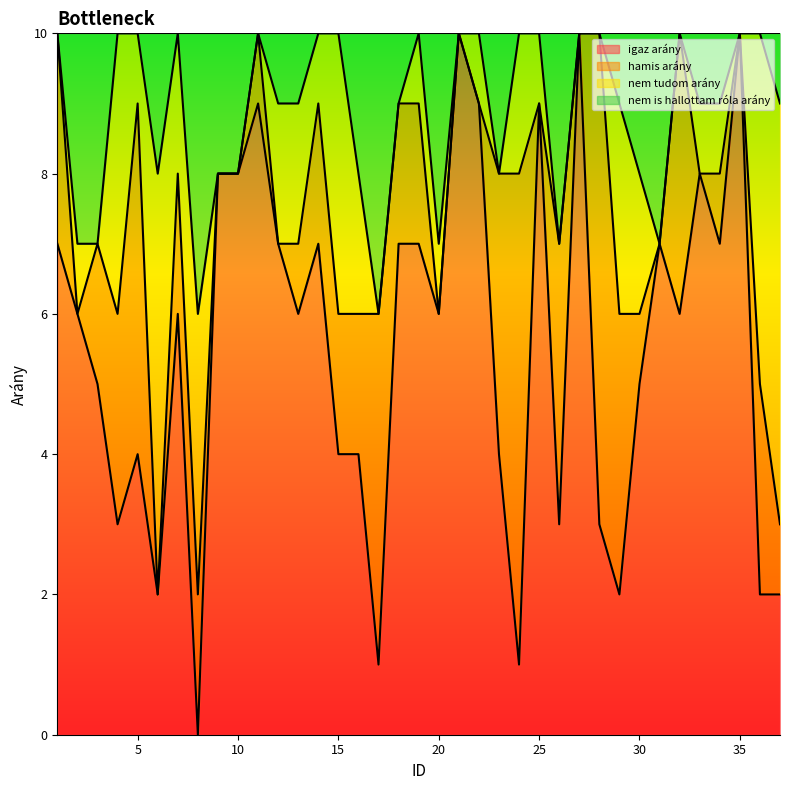

Does the chart display data point markers on the line(s)?

No